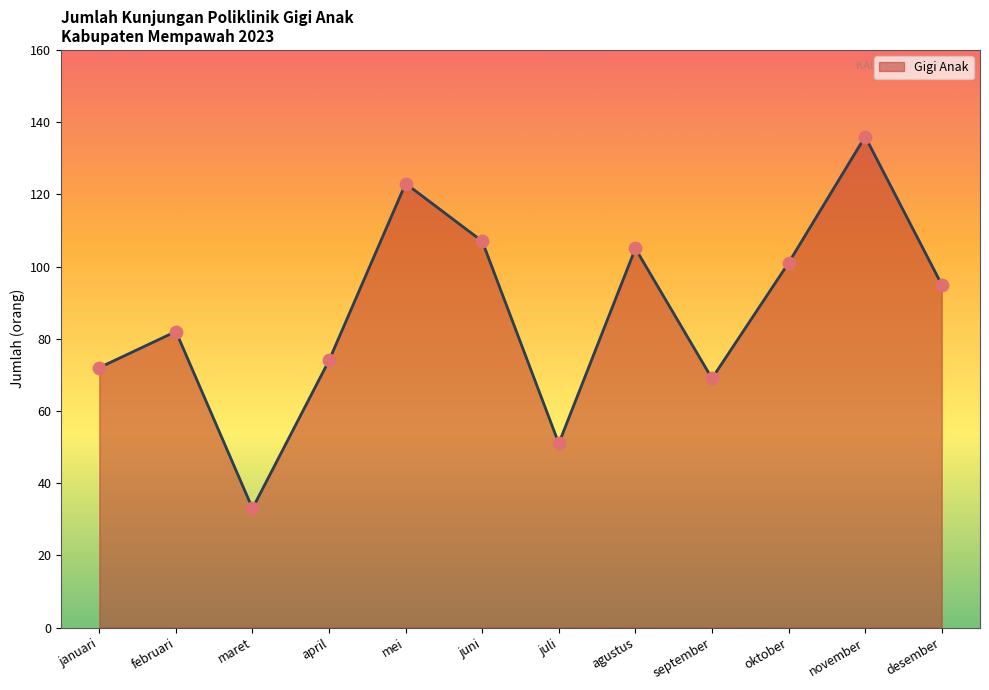

What is the ratio of the value at desember to the value at januari?

1.3